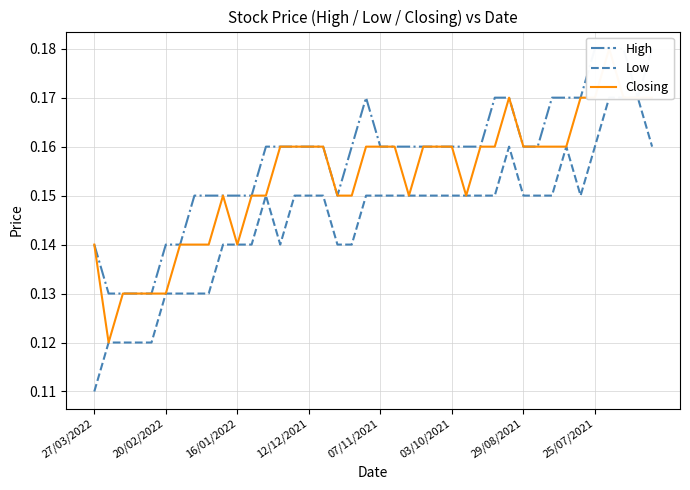

Which series has the largest total across all categories?

High